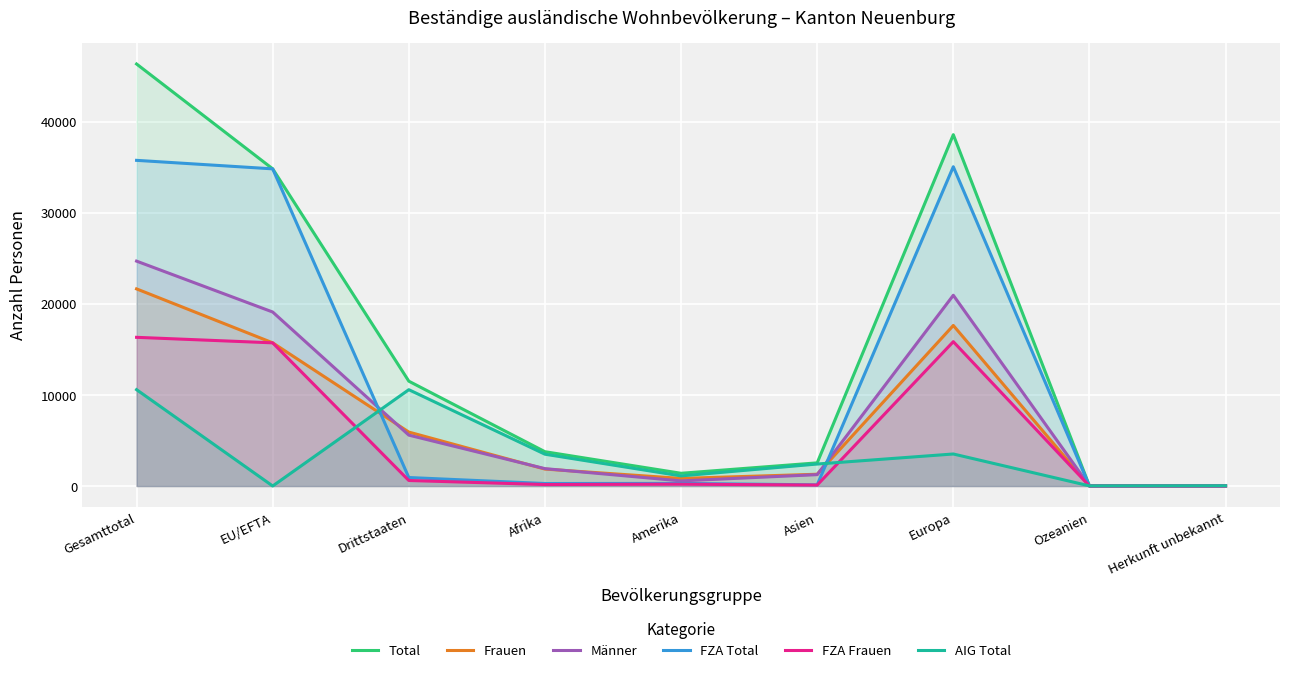

Reading left to right, what are all the values shown in this chart?

Total: 46353	34838	11515	3769	1399	2544	38588	23	30
Frauen: 21652	15727	5925	1860	836	1294	17636	13	13
Männer: 24701	19111	5590	1909	563	1250	20952	10	17
FZA Total: 35770	34836	934	275	288	129	35070	6	2
FZA Frauen: 16332	15726	606	162	204	106	15854	5	1
AIG Total: 10583	2	10581	3494	1111	2415	3518	17	28